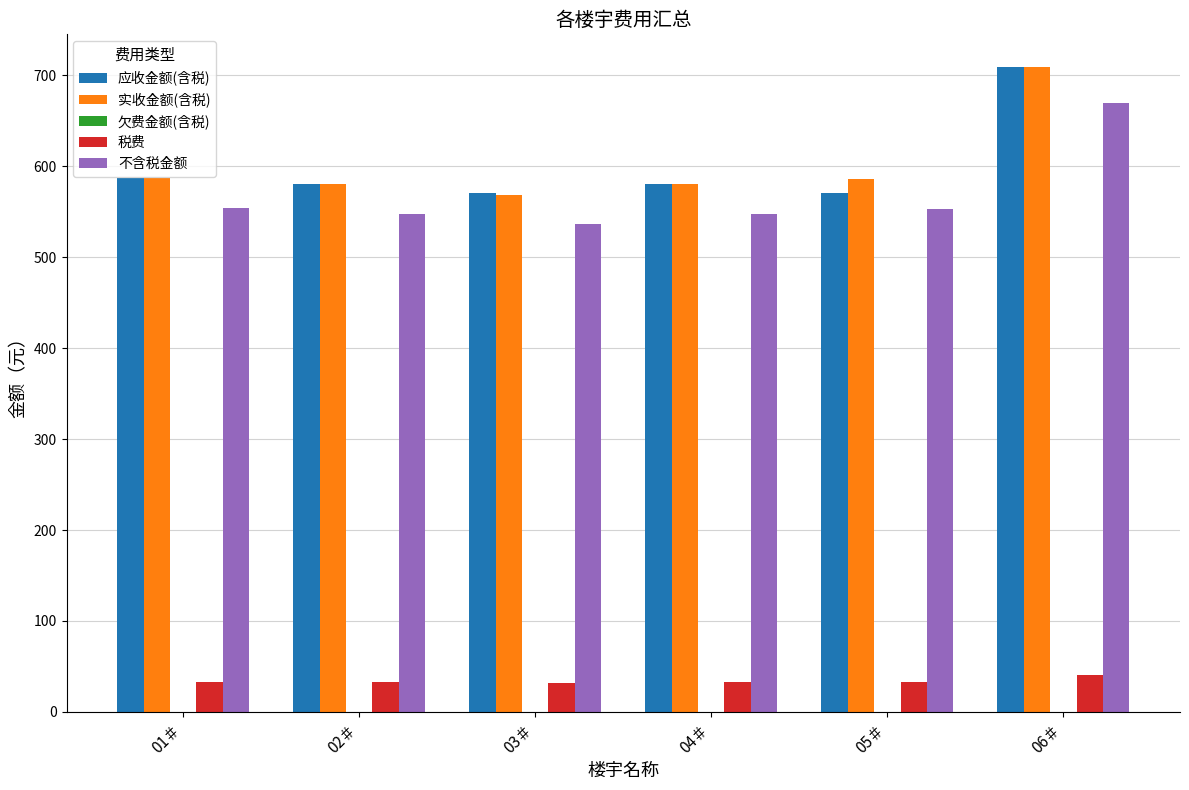

At which label does 应收金额(含税) reach its peak?

06＃